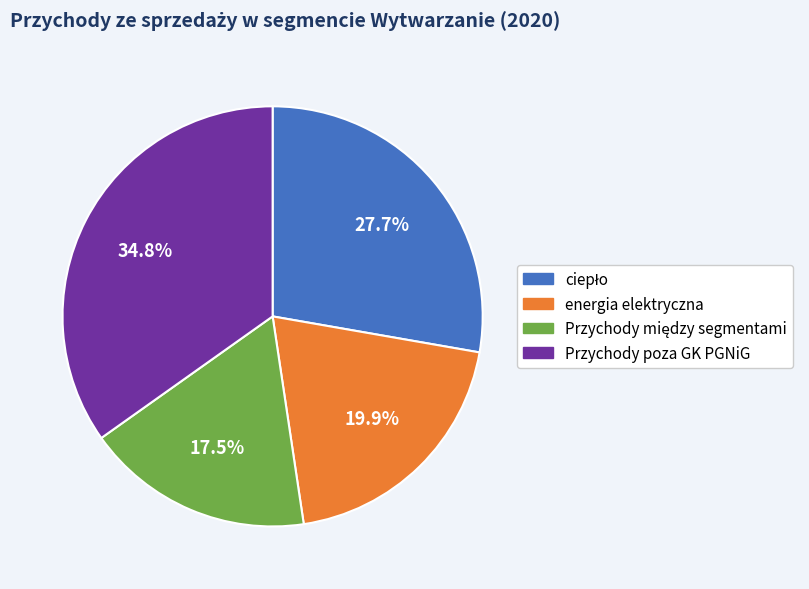

Approximately how many times larger is the value at energia elektryczna compared to Przychody poza GK PGNiG?

0.6